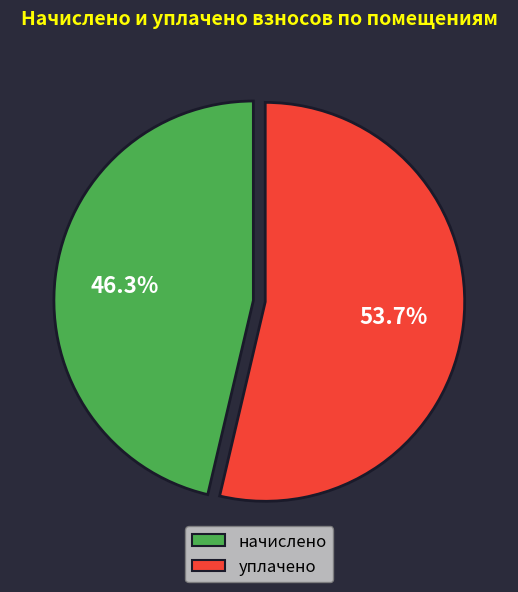

To the nearest percent, what is the average slice percentage?

50%